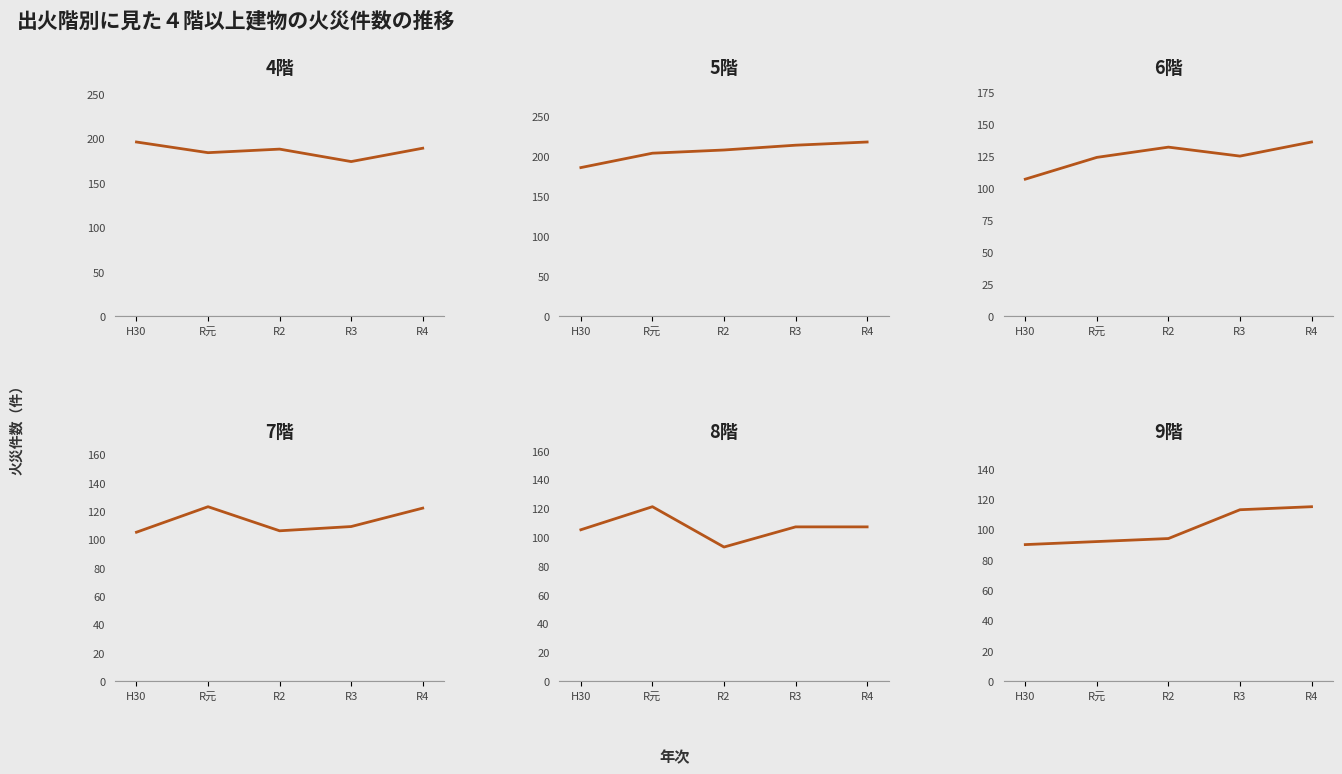

What is the approximate value of 8階 at H30, to the nearest 10?

100